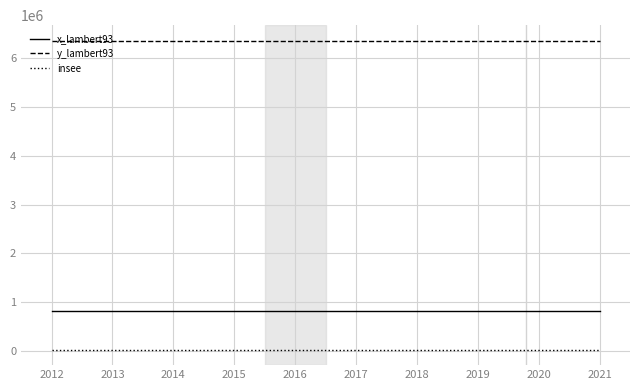

What is the maximum value shown in the chart?

6354832